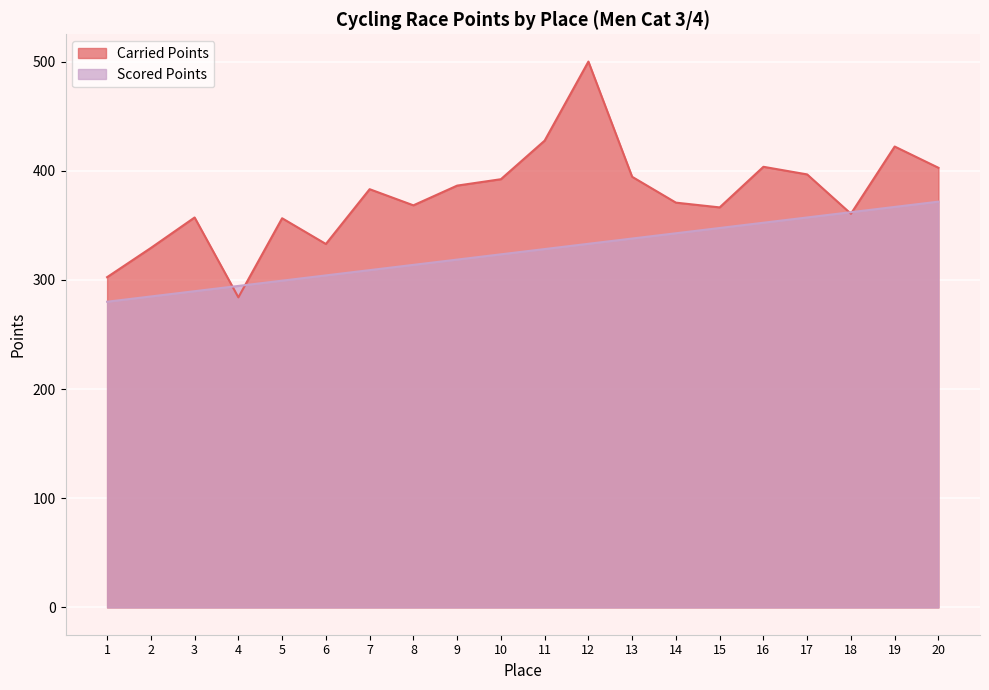

Where does the Carried Points series first go above 383?

7